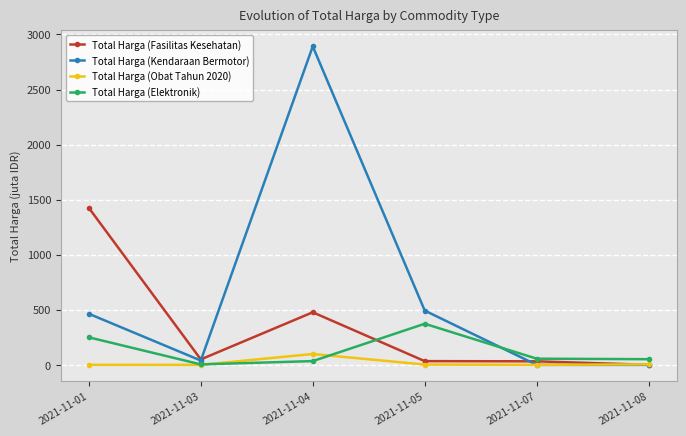

How many data points in Total Harga (Kendaraan Bermotor) are above 464?

3